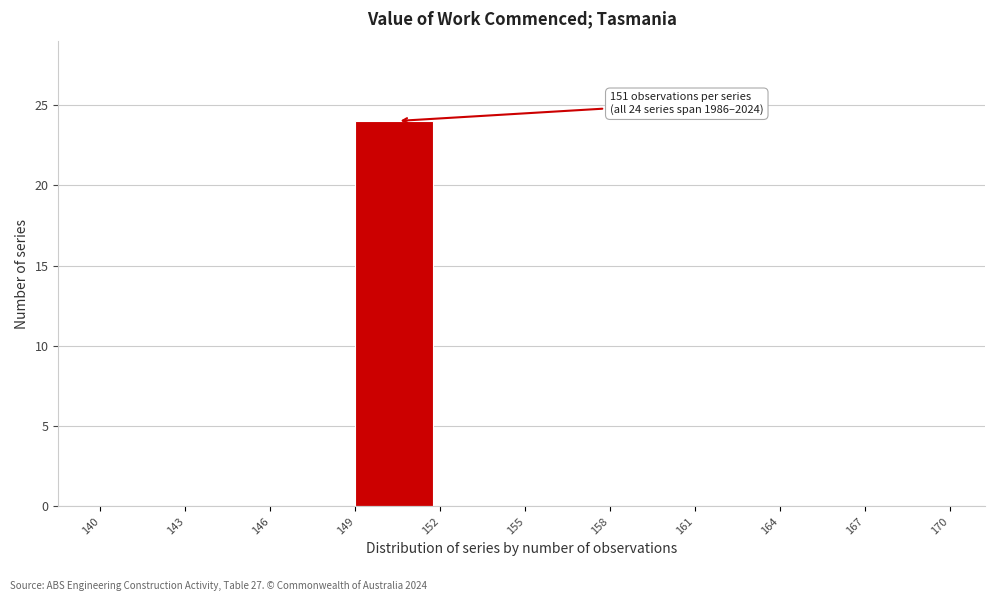

Which range on the x-axis has the tallest bar?

149 to 152